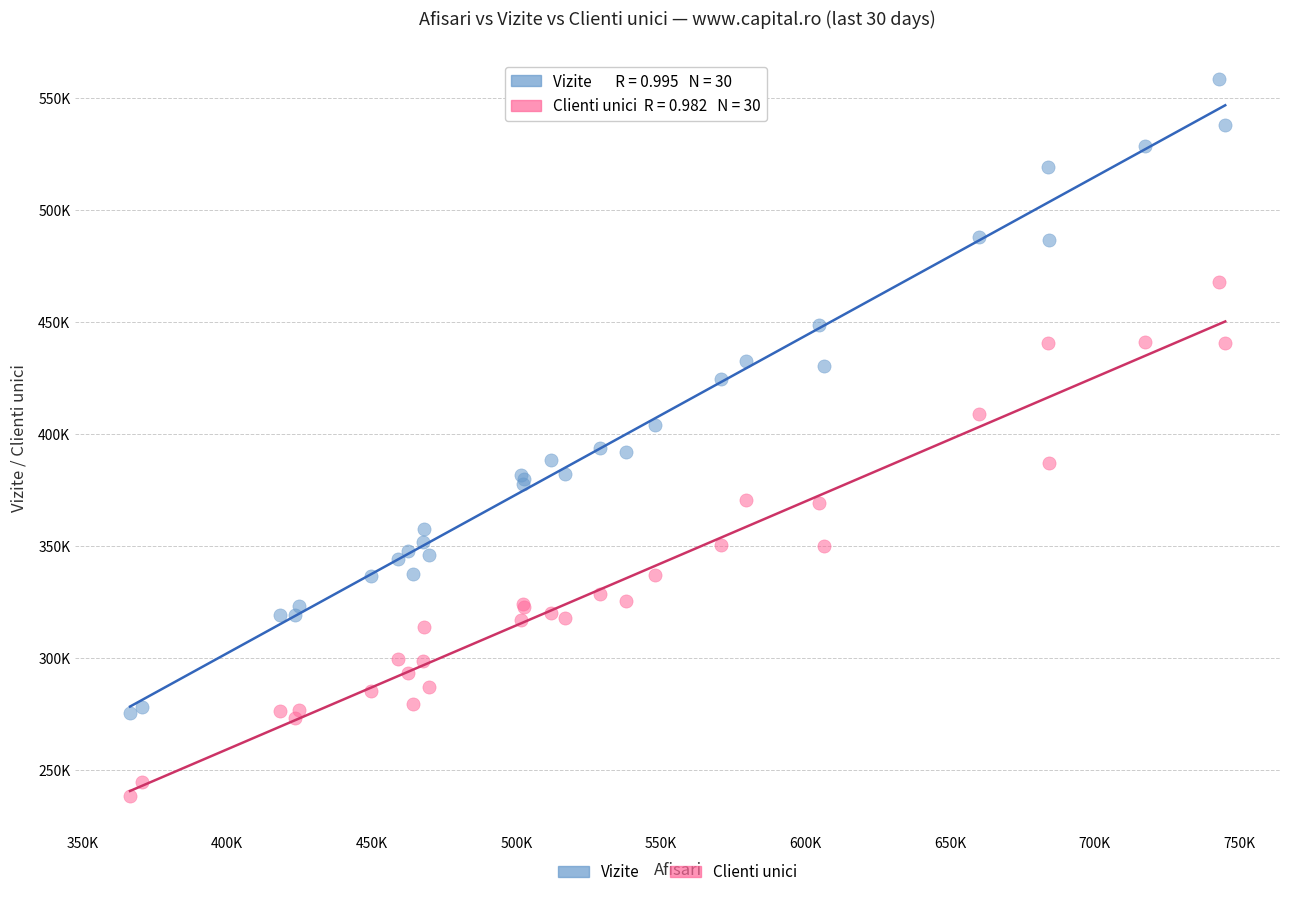

Which series contains the lowest Y value?

Clienti unici